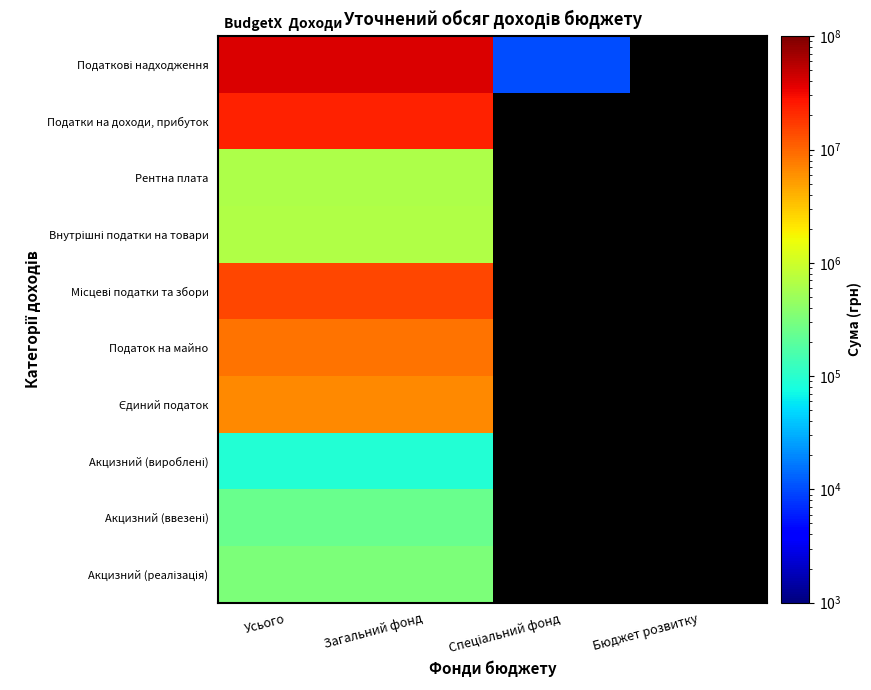

Rank the series by their maximum value, from lowest to highest.

Акцизний (вироблені), Акцизний (ввезені), Акцизний (реалізація), Рентна плата, Внутрішні податки на товари, Єдиний податок, Податок на майно, Місцеві податки та збори, Податки на доходи, прибуток, Податкові надходження